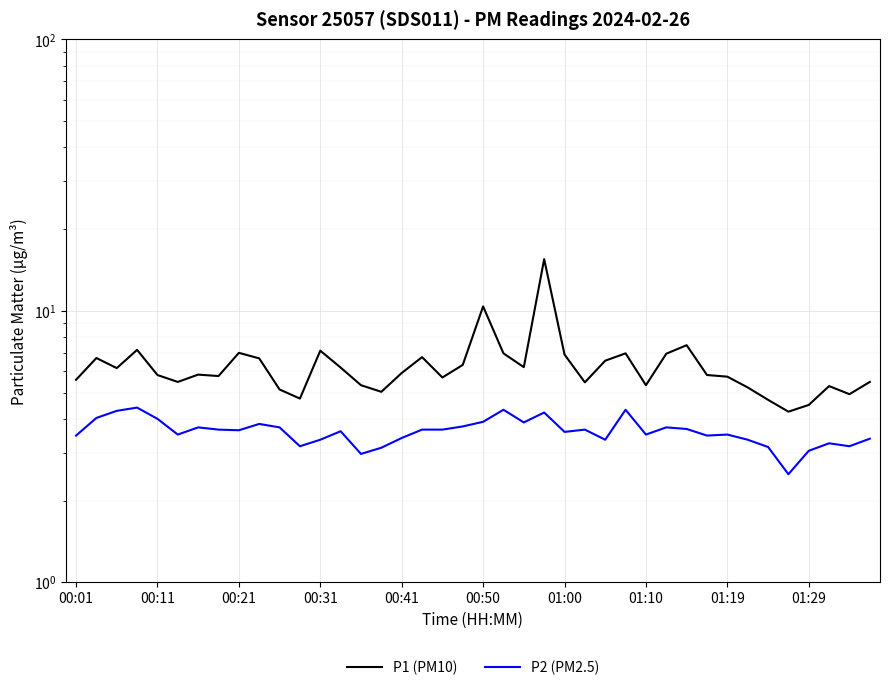

What are all the series names shown in the legend?

P1 (PM10), P2 (PM2.5)